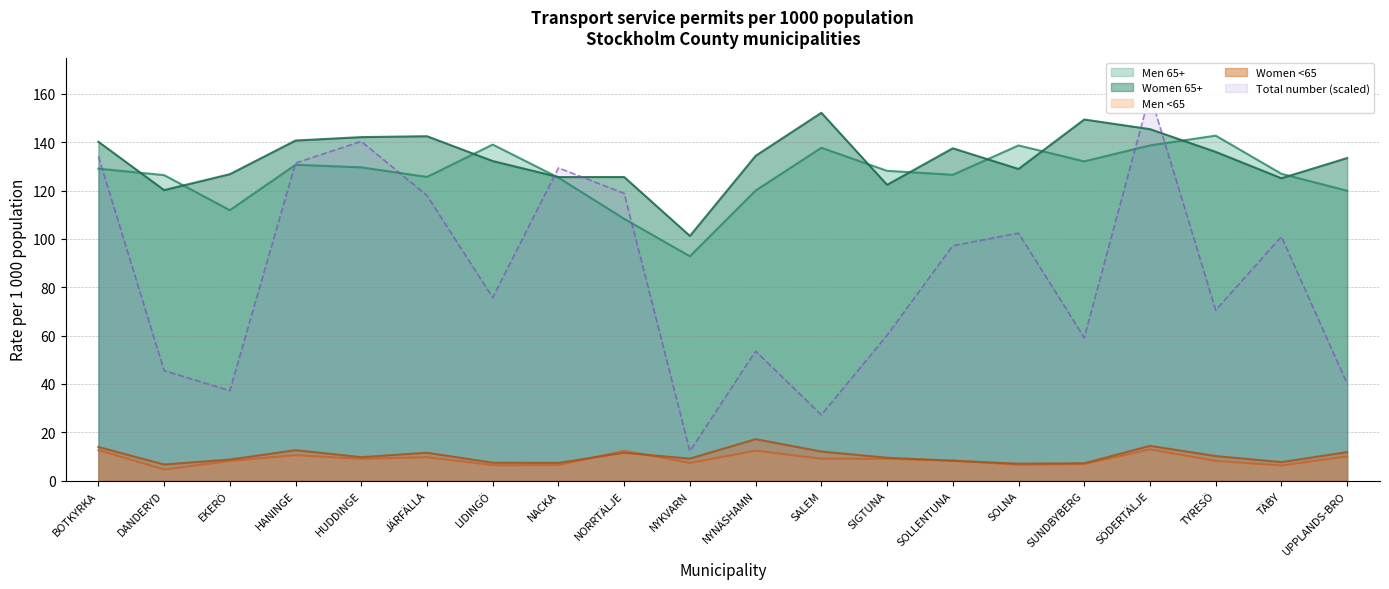

Between SIGTUNA and BOTKYRKA, which is larger?

BOTKYRKA